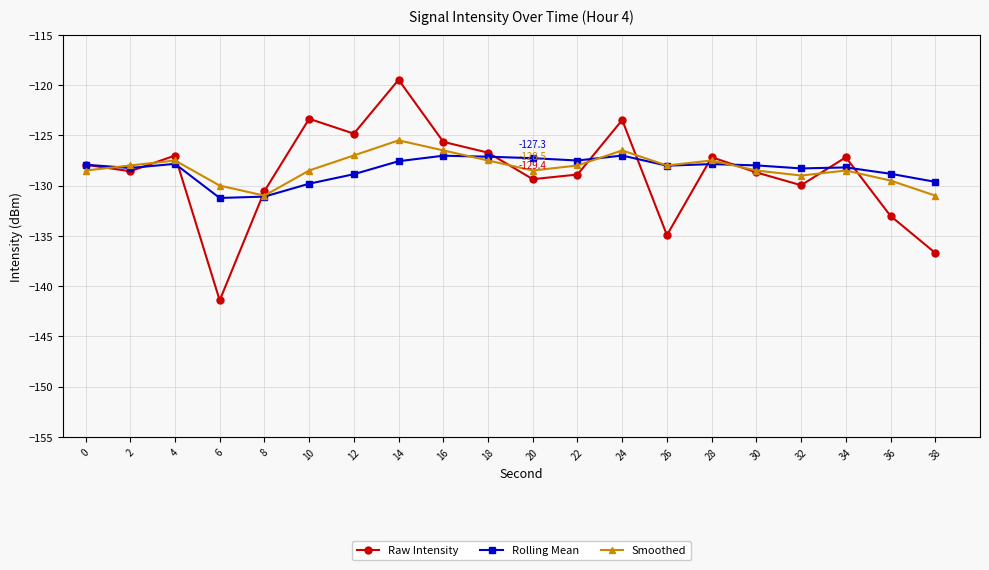

Is it true that Smoothed equals -128.5 at 30?

True